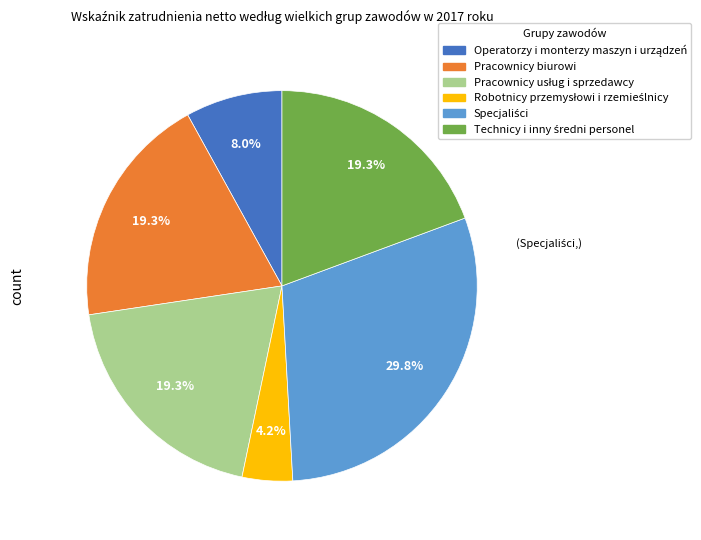

Is Pracownicy biurowi the majority of the pie?

No